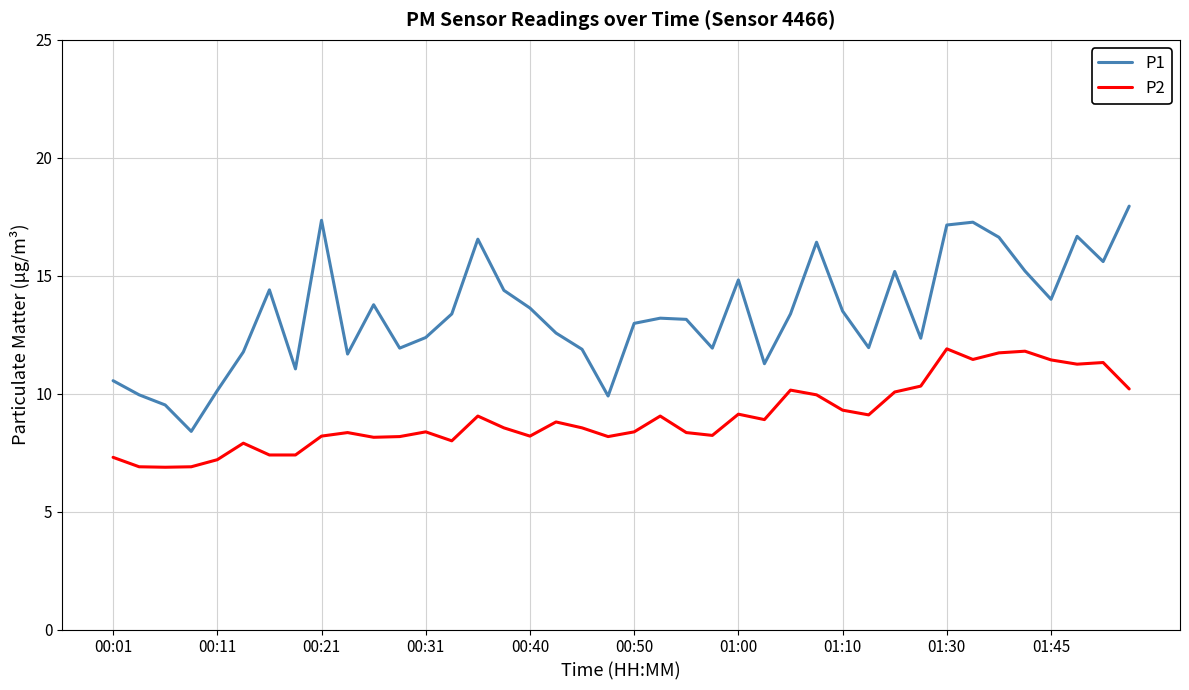

What is the sum of all P1 values?

535.8